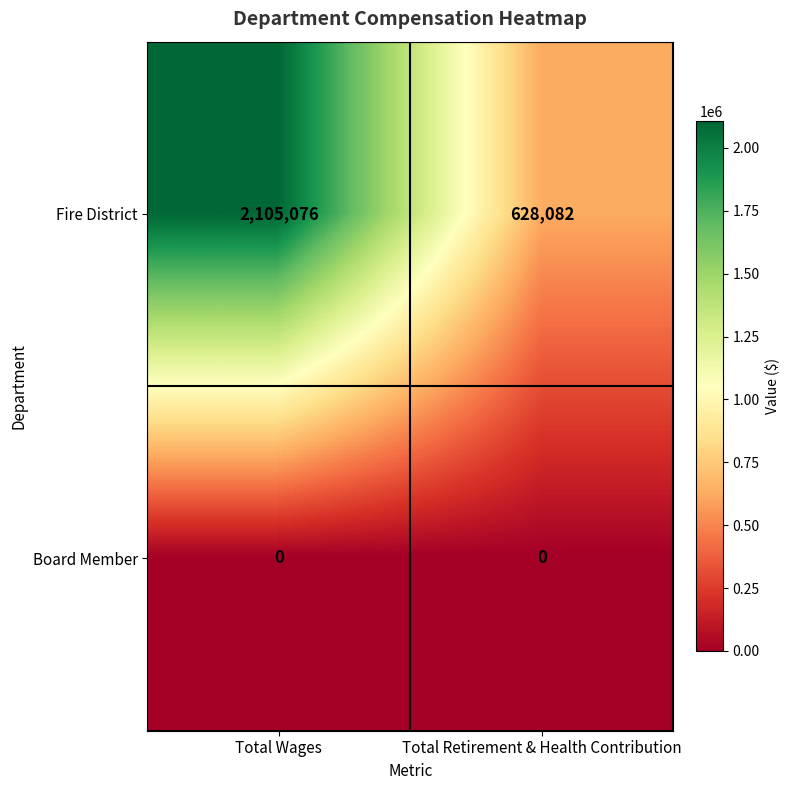

Reading left to right, list all the values displayed in this chart.

Fire District: Total Wages=2105076	Total Retirement & Health Contribution=628082
Board Member: Total Wages=0	Total Retirement & Health Contribution=0